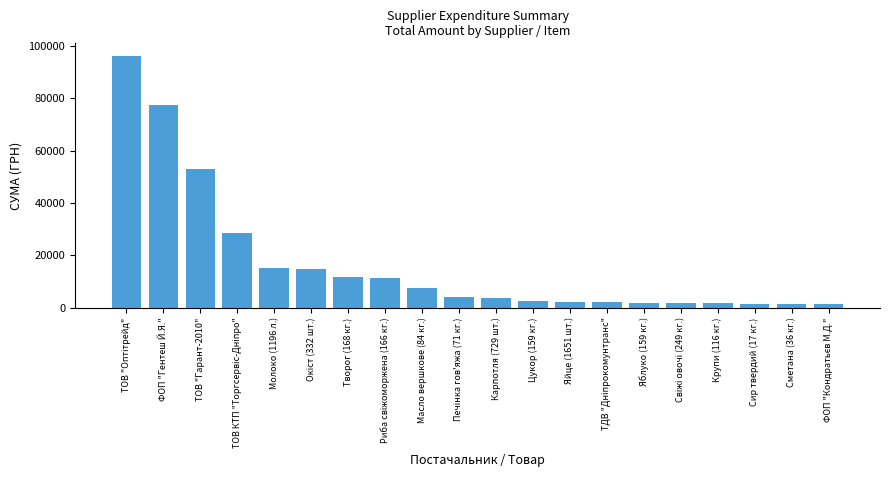

What is the difference between the maximum and minimum values?

95004.9